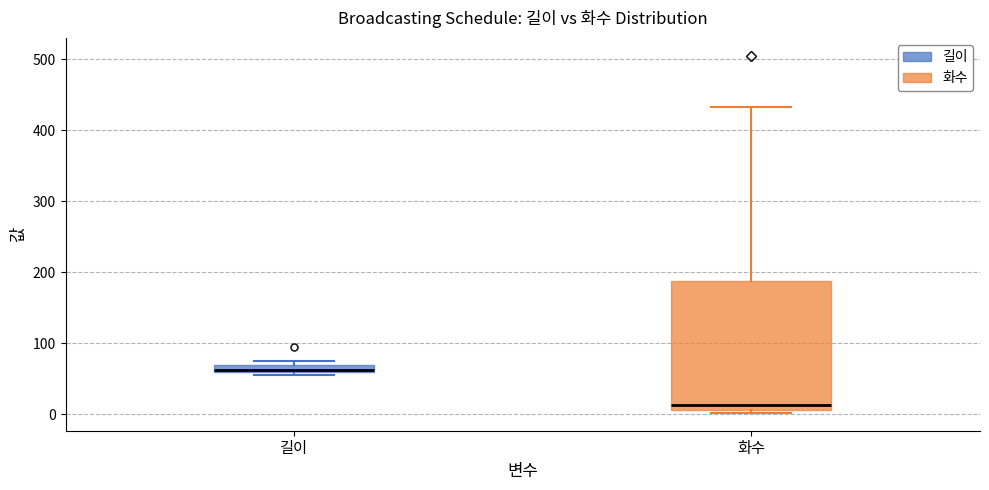

Which box is the tallest, from its lower edge to its upper edge?

화수